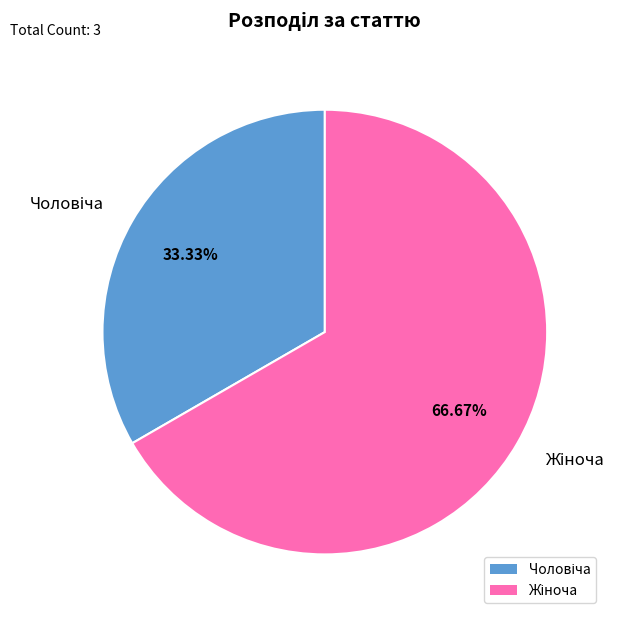

How many segments does this pie chart have?

2